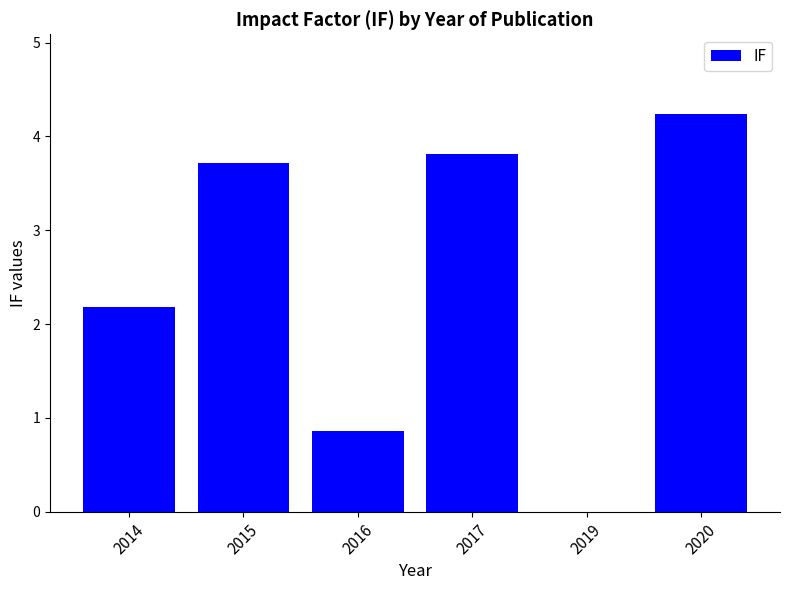

Are the bars grouped side by side (vs. stacked)?

No